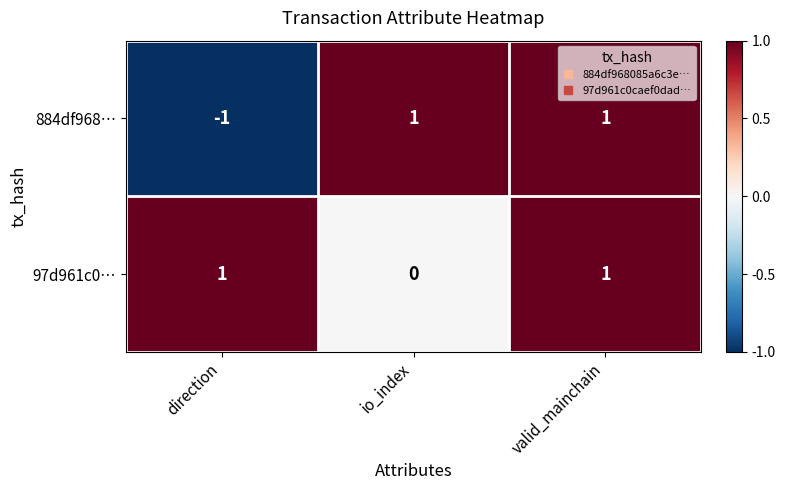

How many distinct data groups are displayed?

2